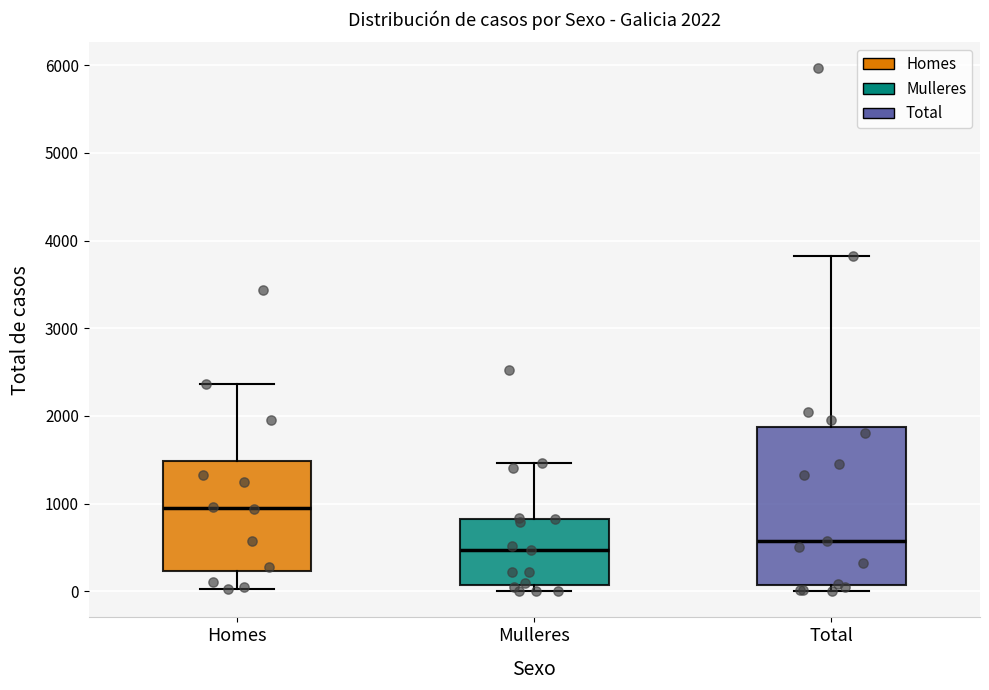

Which box has the highest median line?

Homes